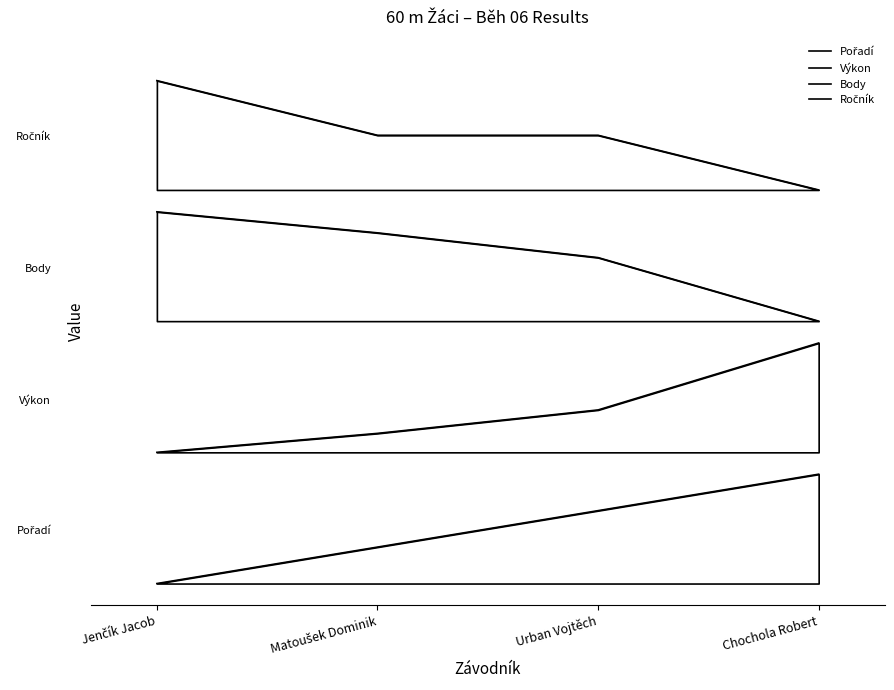

What position from the right is Chochola Robert?

1